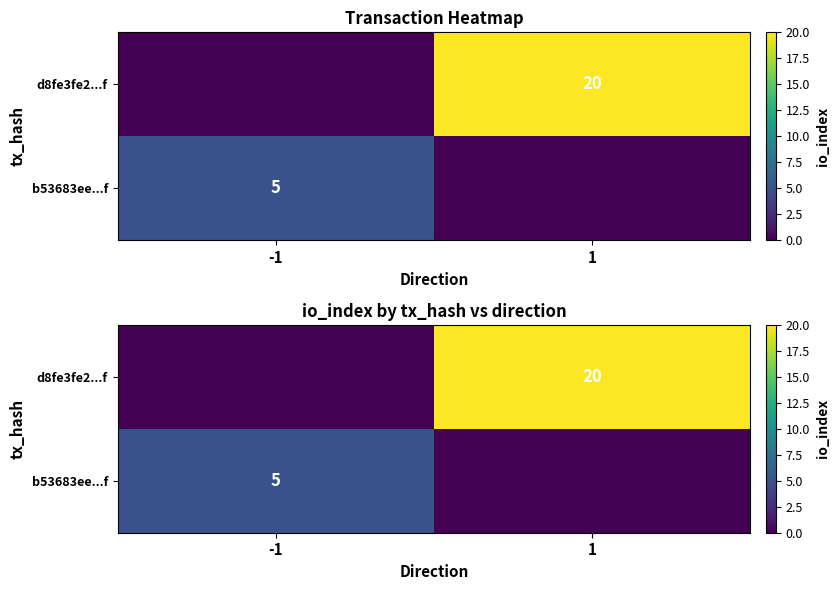

What is the difference between the highest and lowest values at -1?

5